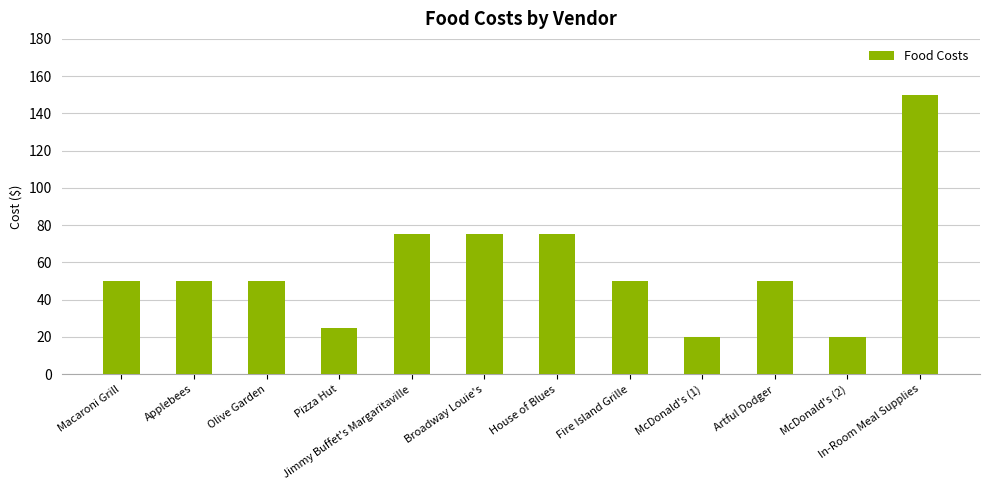

What is the sum of all values?

690